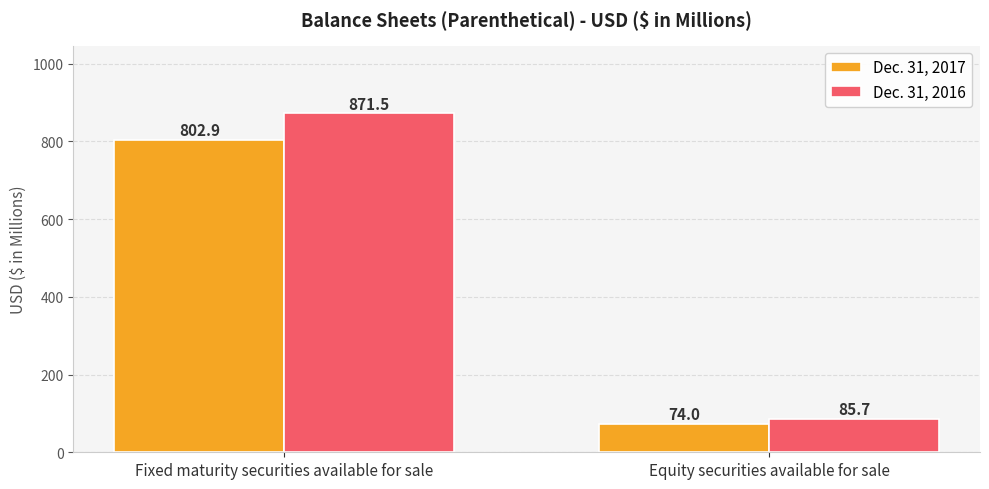

The value of Dec. 31, 2017 at Equity securities available for sale is 74.0. True or false?

True